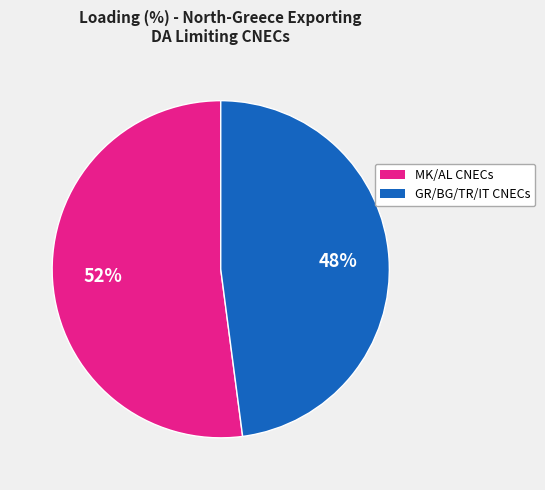

Does any single category account for the majority?

Yes